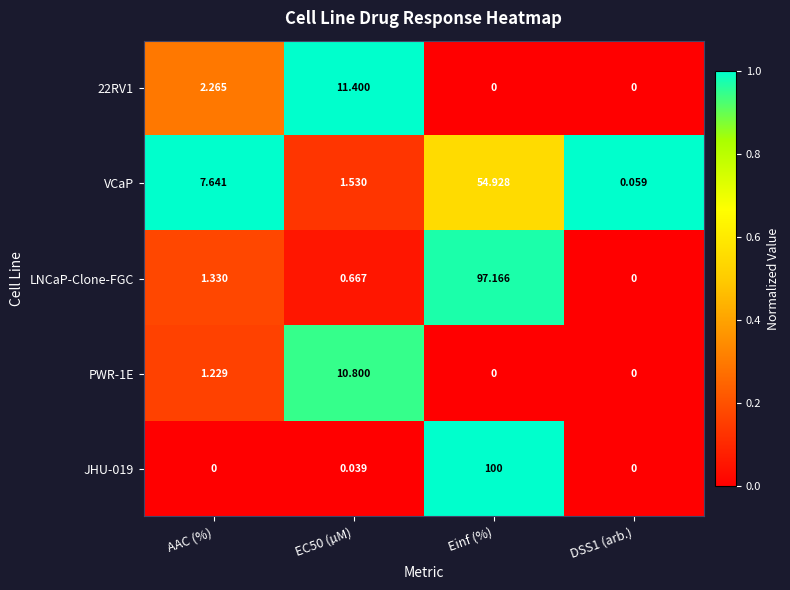

Between AAC (%) and DSS1 (arb.), which series saw the biggest shift?

VCaP